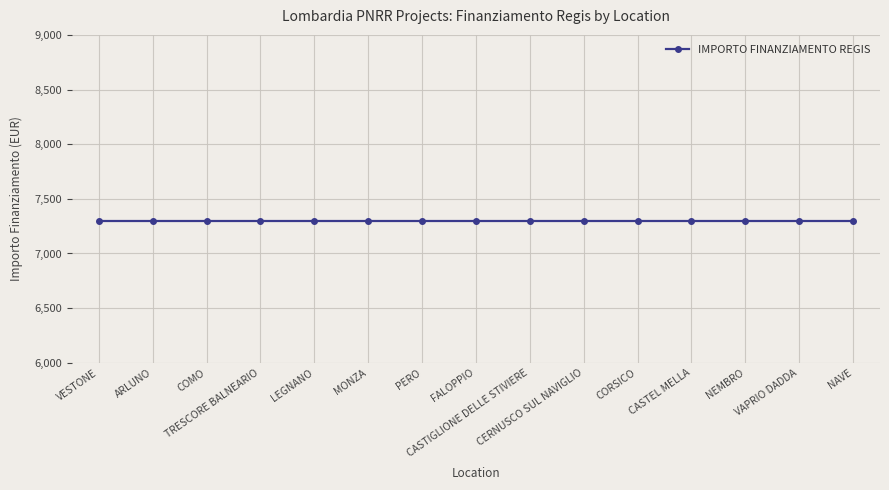

What value does the IMPORTO FINANZIAMENTO REGIS series have at CASTEL MELLA?

7301.0